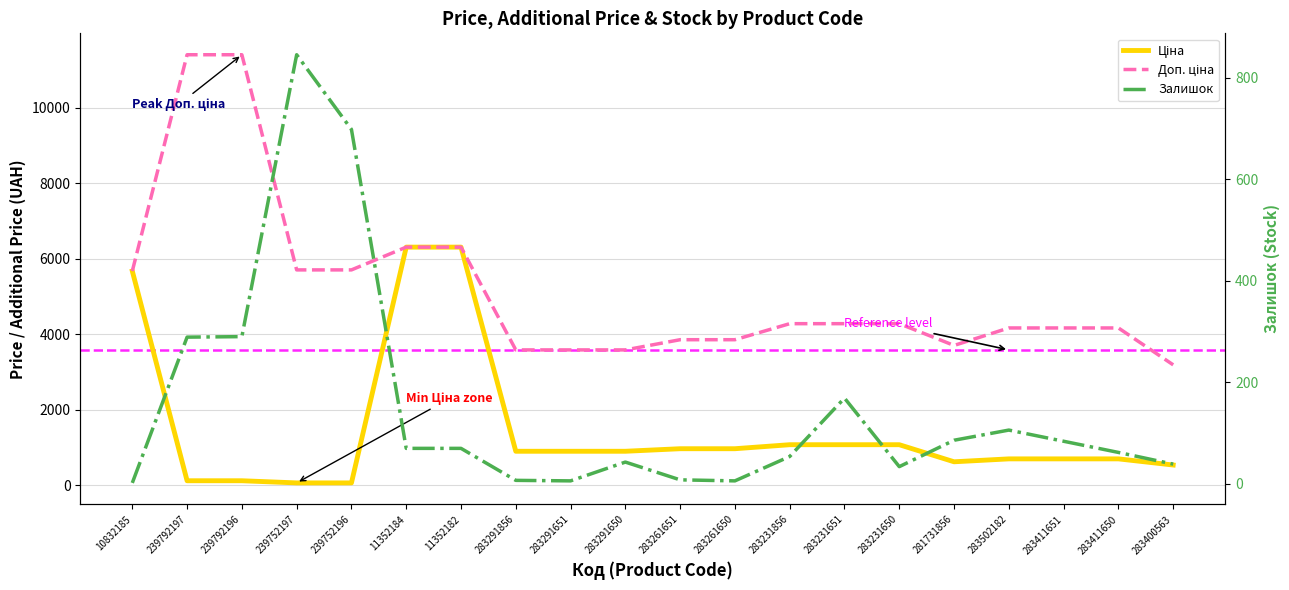

Which category has the lowest value in the Залишок series?

10832185